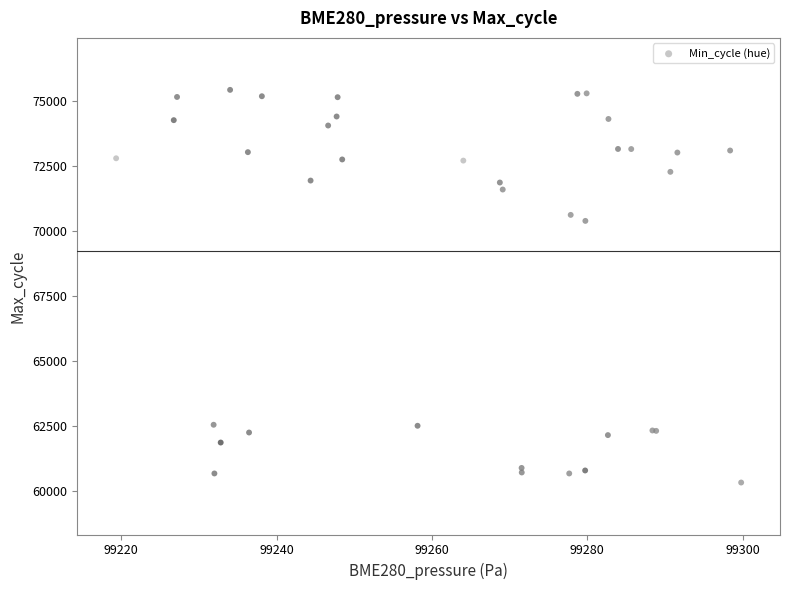

What Y value in the scatter plot is closest to 67880?

70393